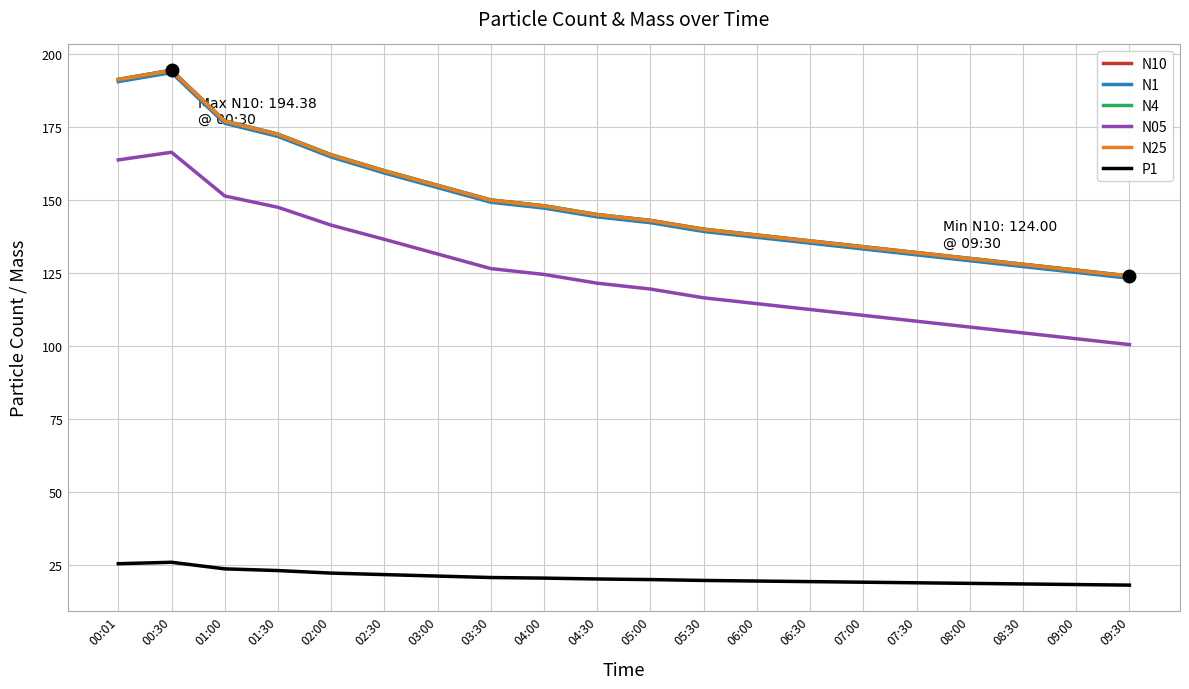

What is the approximate value of N1 at 09:00?

125.2